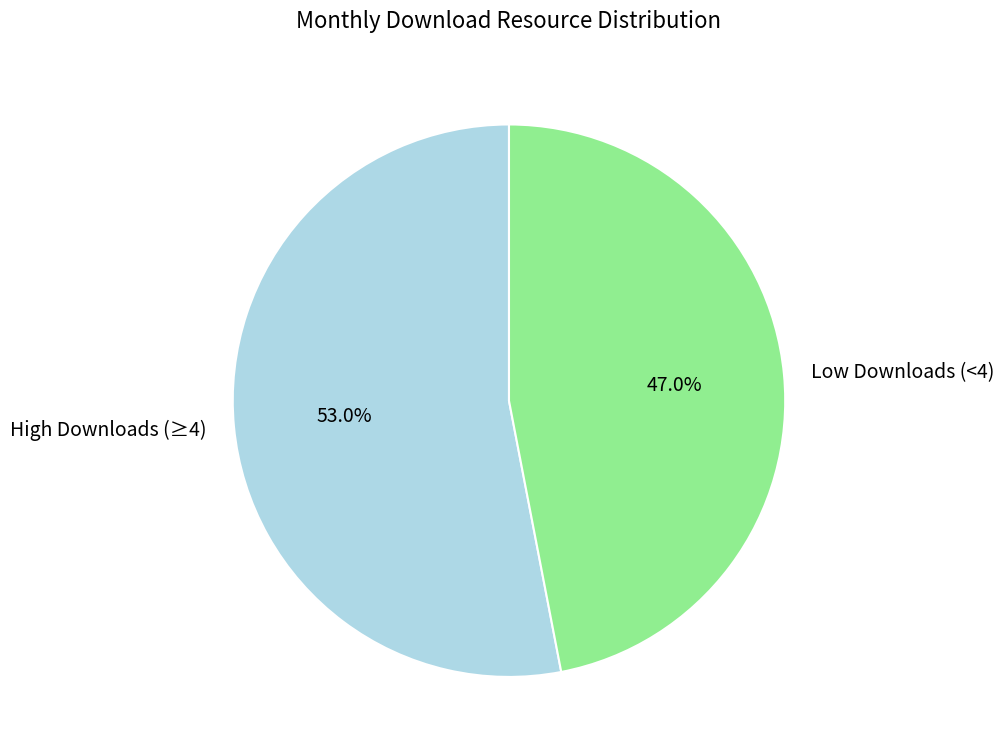

Which has a higher value, Low Downloads (<4) or High Downloads (≥4)?

High Downloads (≥4)